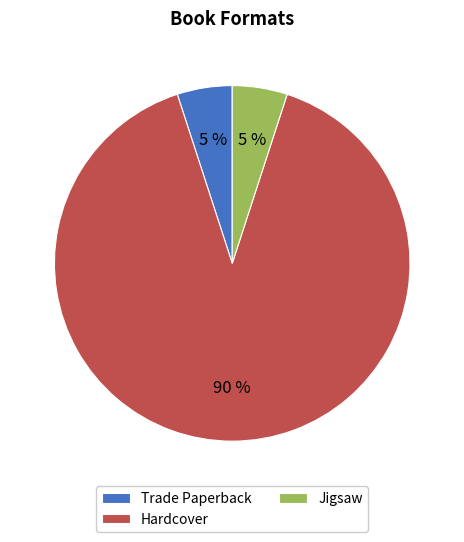

Do Trade Paperback and Hardcover together represent more than half of the pie?

Yes